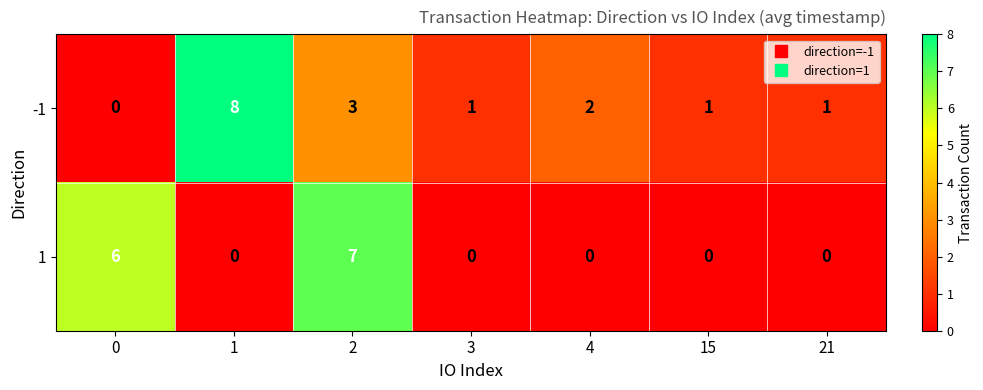

What is the spread (max minus min) of values at 4?

2